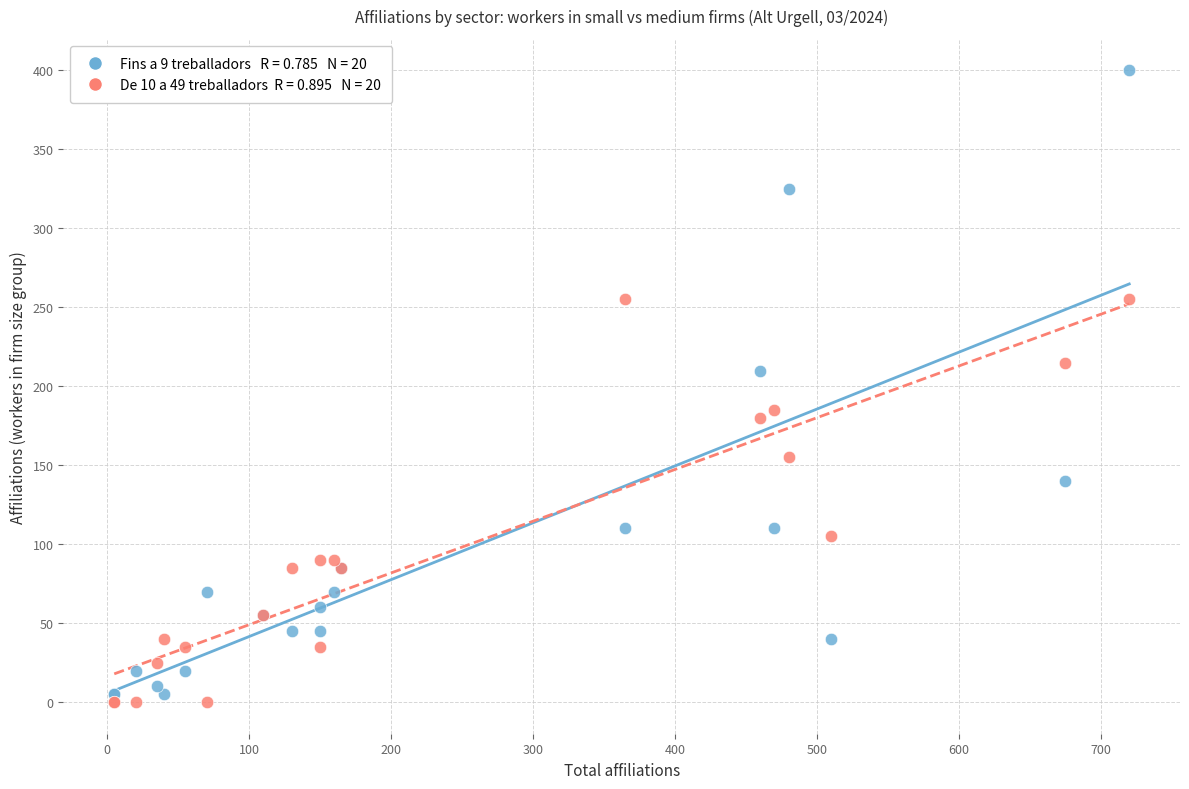

Across all series, what Y value is closest to 200?

210